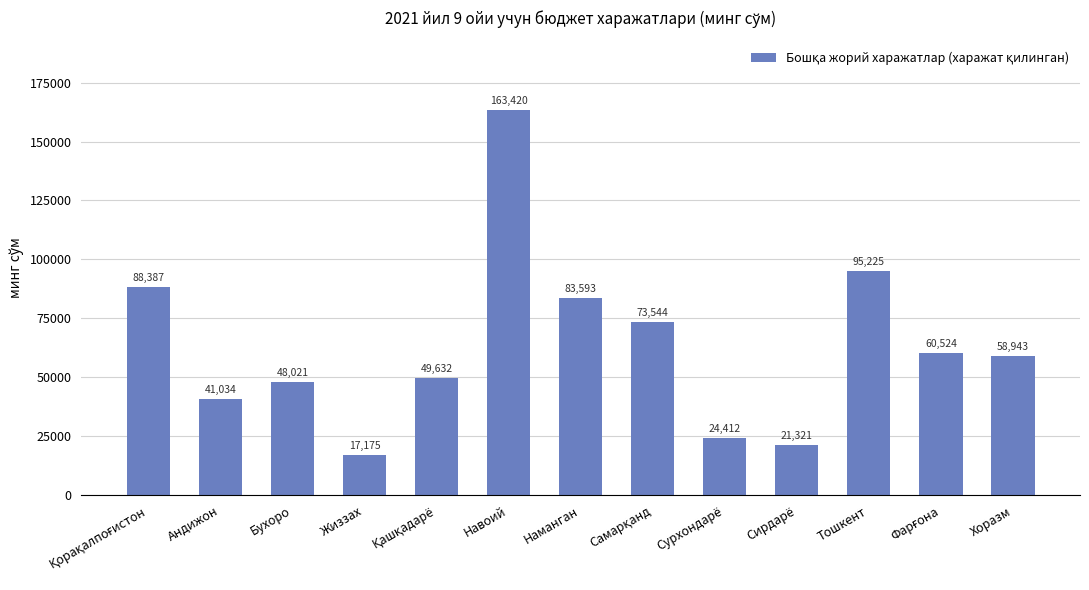

What is the difference between the maximum and second lowest values?

142099.3